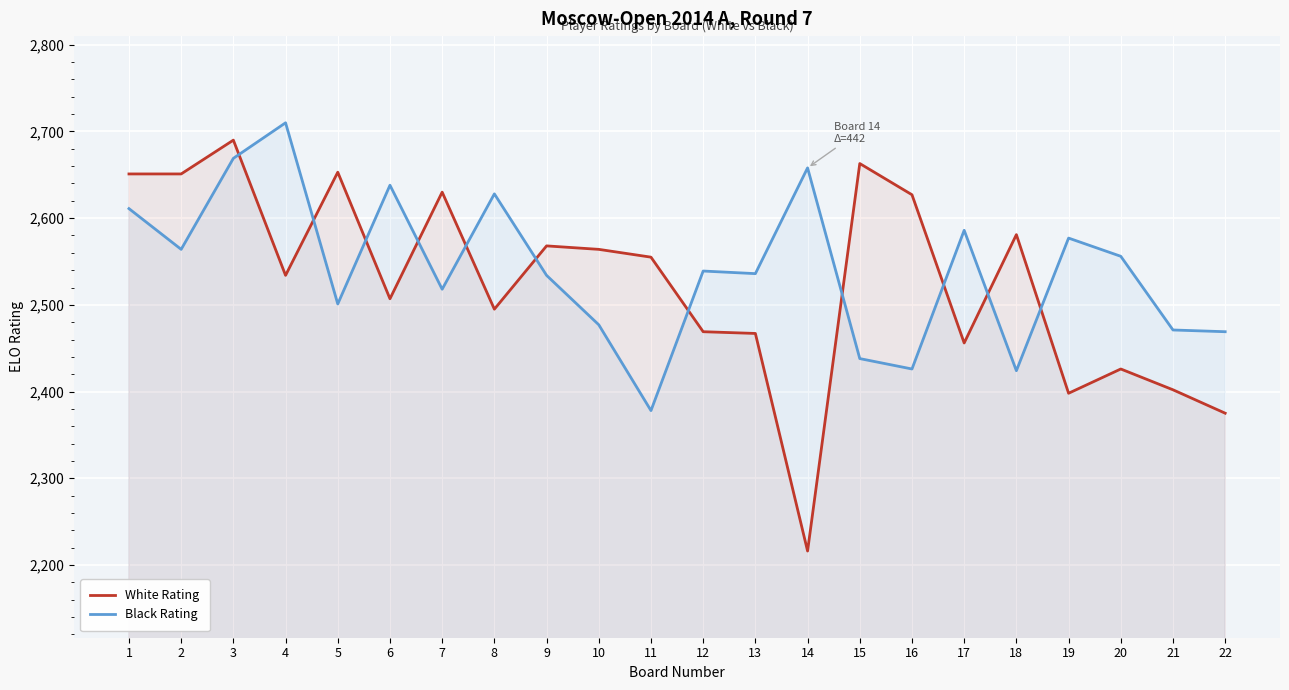

Does the chart display data point markers on the line(s)?

No